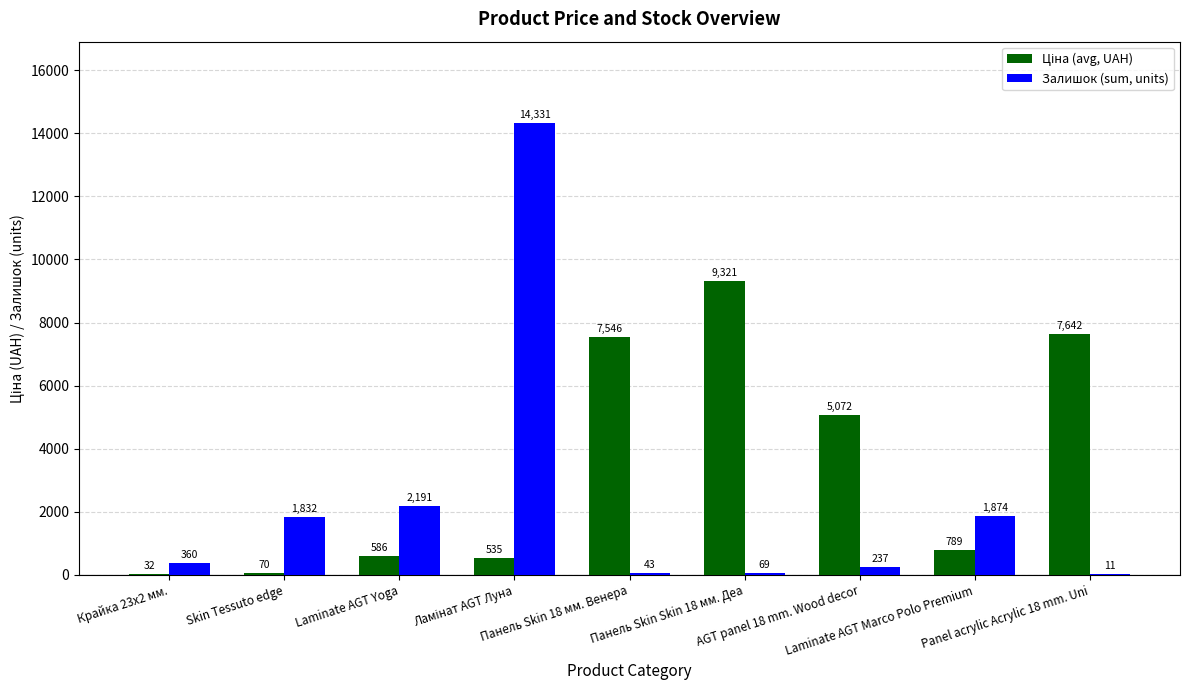

What is the sum of all Залишок (sum, units) values?

20948.0